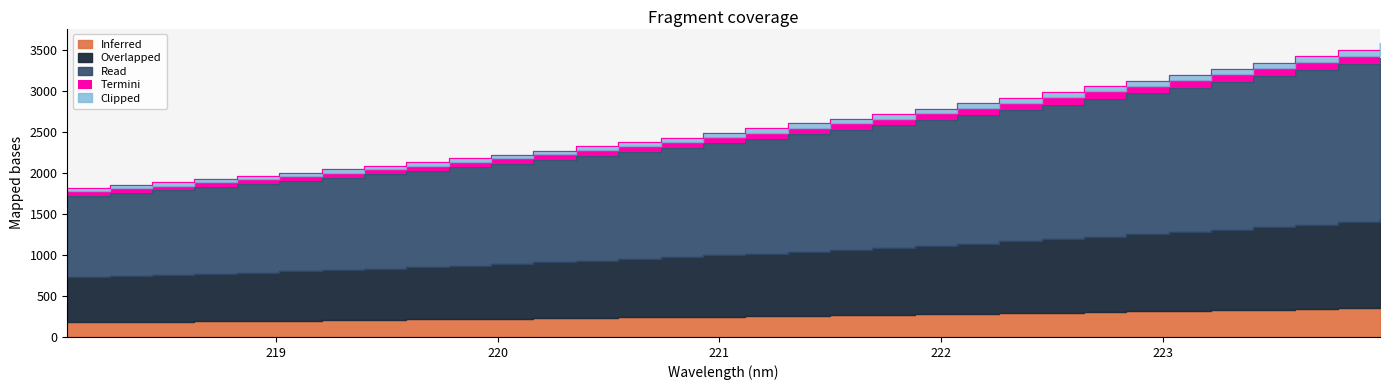

Does the chart have visible grid lines?

No